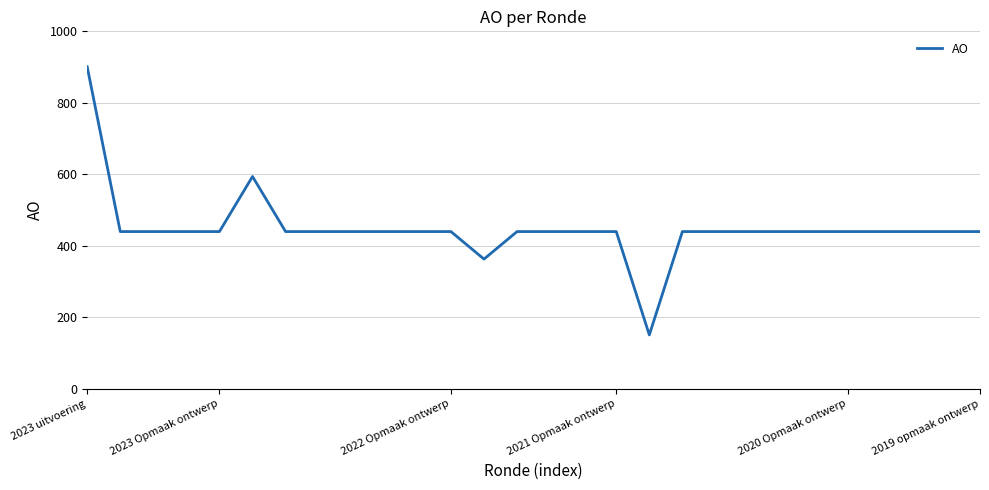

Does the chart display data point markers on the line(s)?

No